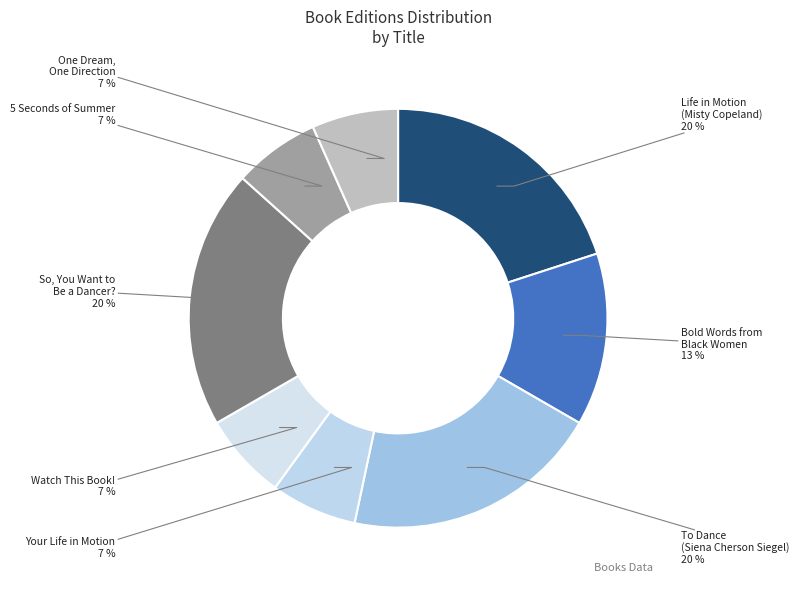

Between One Dream, One Direction and Bold Words from Black Women, which is larger?

Bold Words from Black Women